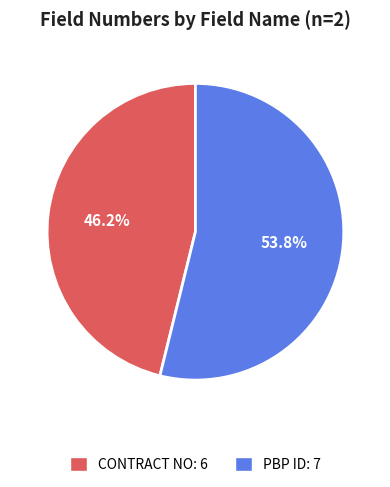

To the nearest percent, what percentage of the pie is PBP ID?

54%